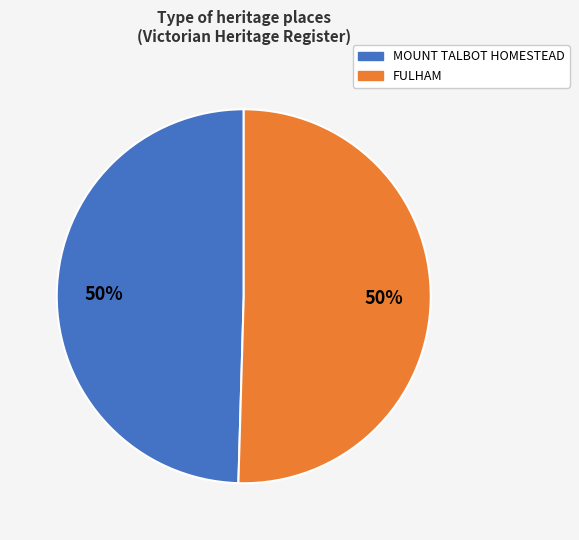

Count the number of slices in the pie.

2